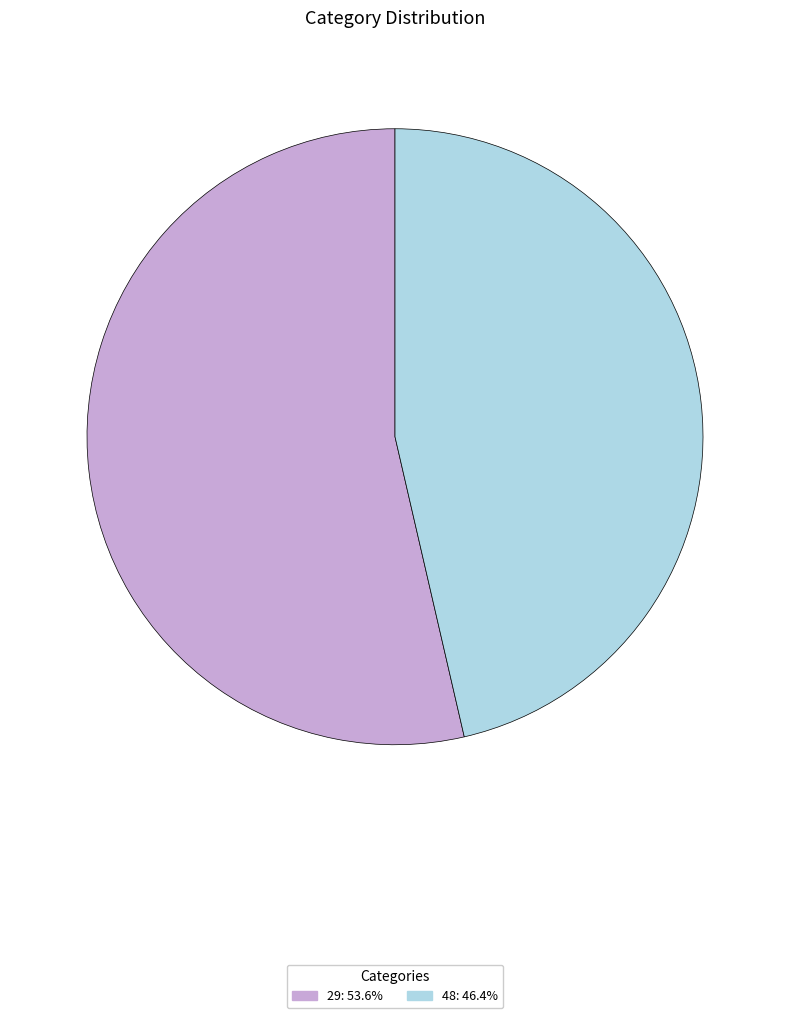

Which slice is the smallest?

48